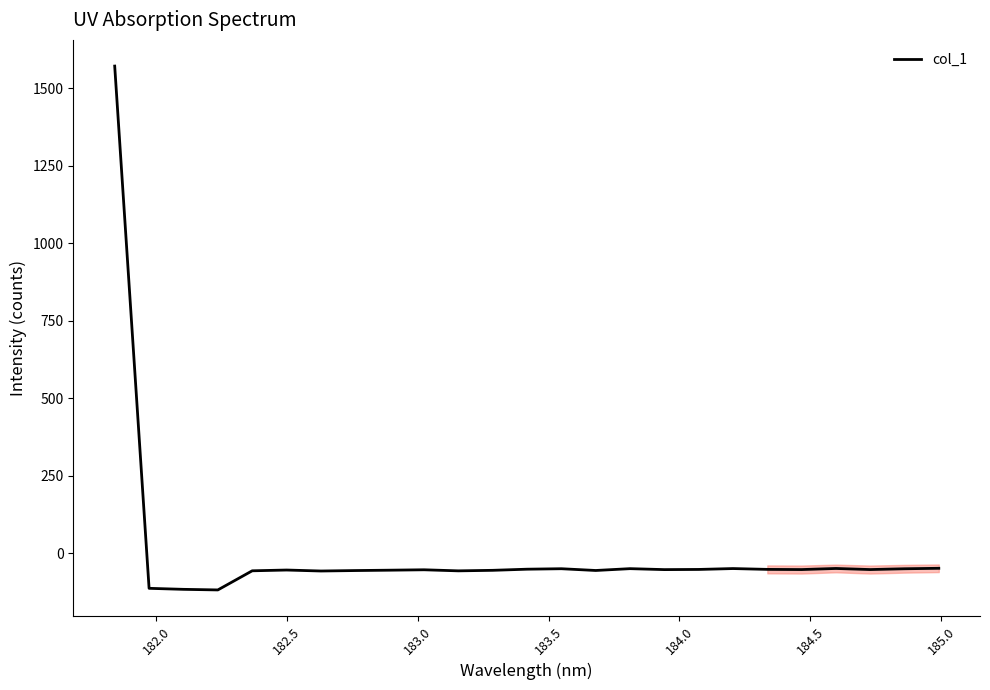

What is the difference between the maximum and minimum values?

1689.2